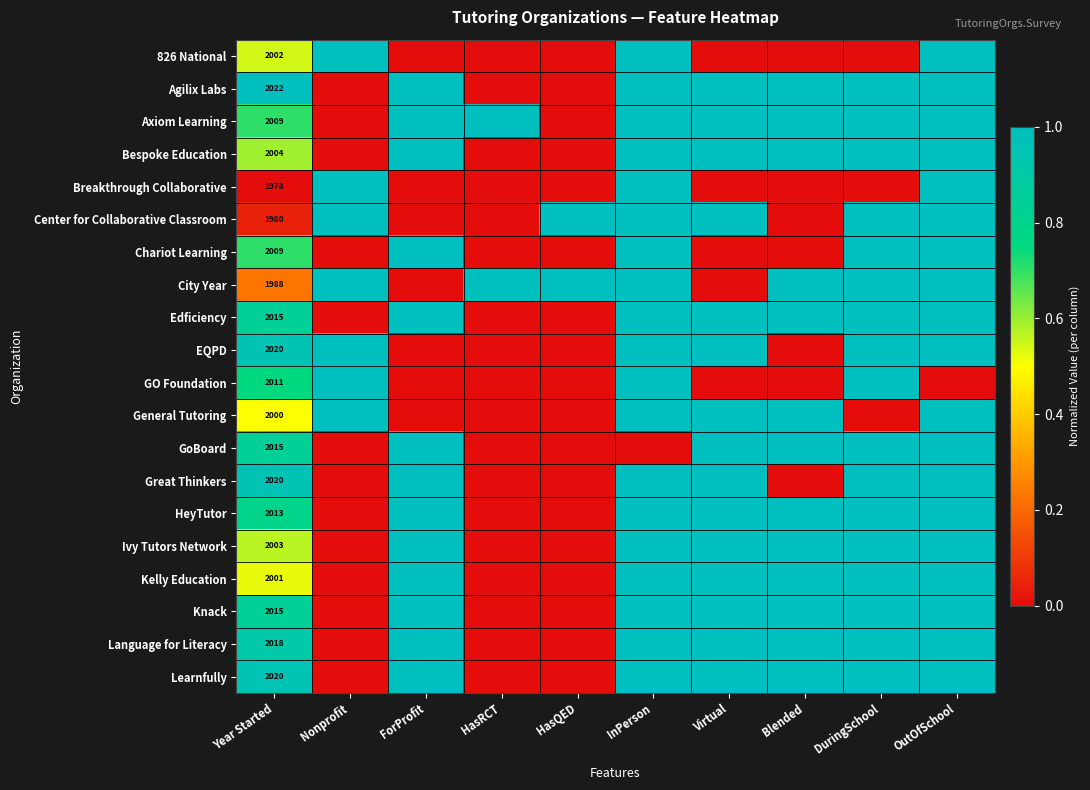

At which label is Language for Literacy closest to 0?

Nonprofit